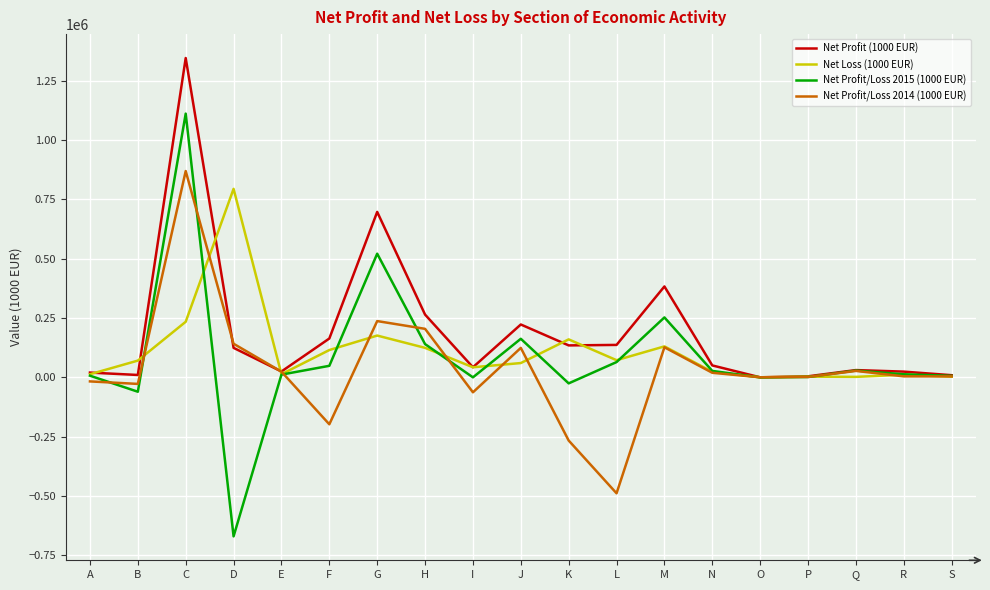

What are all the series names shown in the legend?

Net Profit (1000 EUR), Net Loss (1000 EUR), Net Profit/Loss 2015 (1000 EUR), Net Profit/Loss 2014 (1000 EUR)